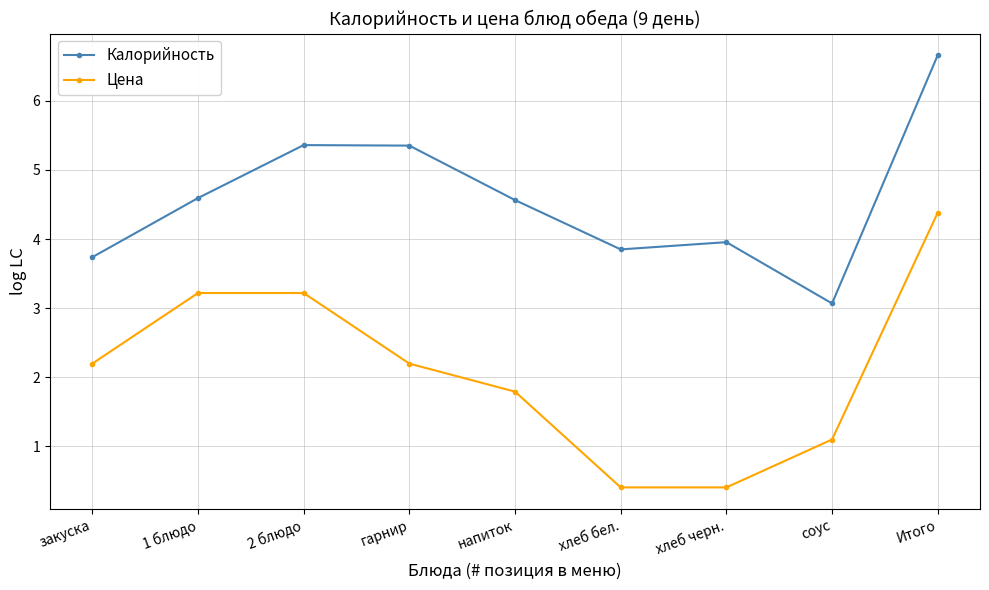

Rank the series at Итого from lowest to highest value.

Цена, Калорийность